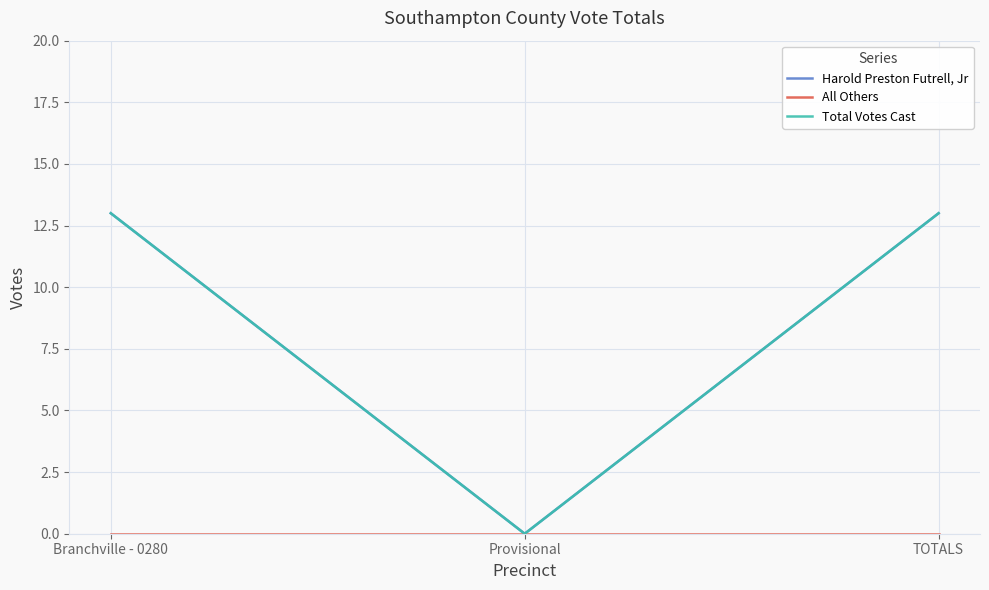

What is the label of the 2nd point from the left?

Provisional